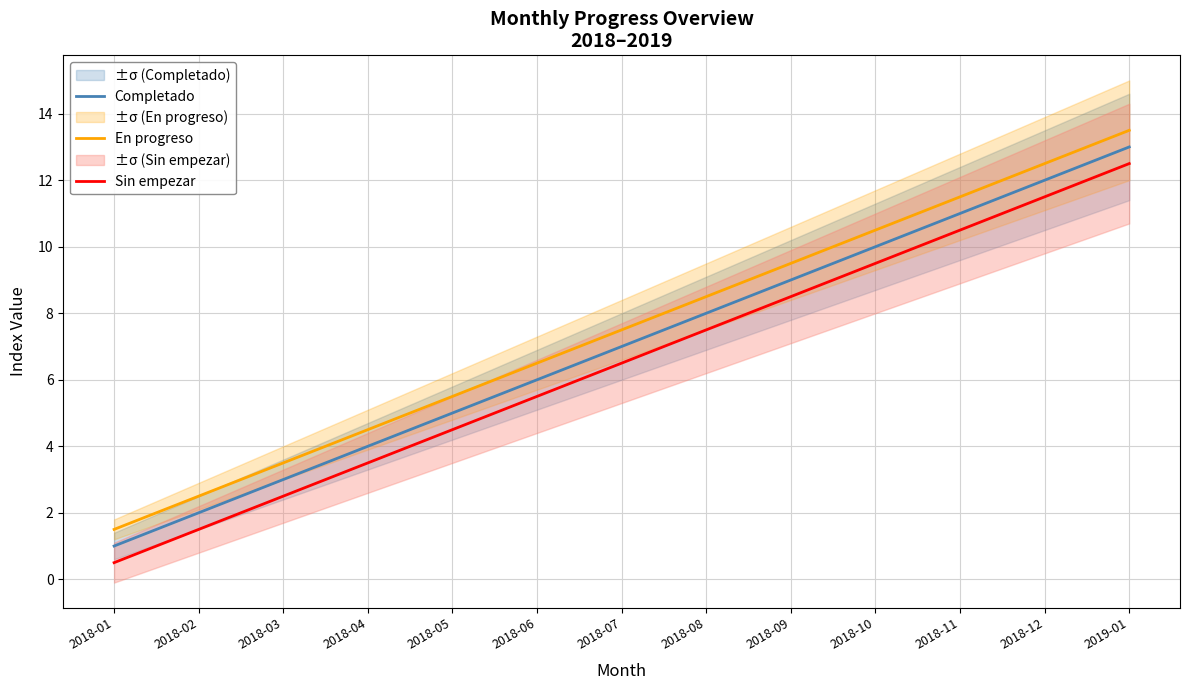

What is the label of the 8th point from the right?

2018-06